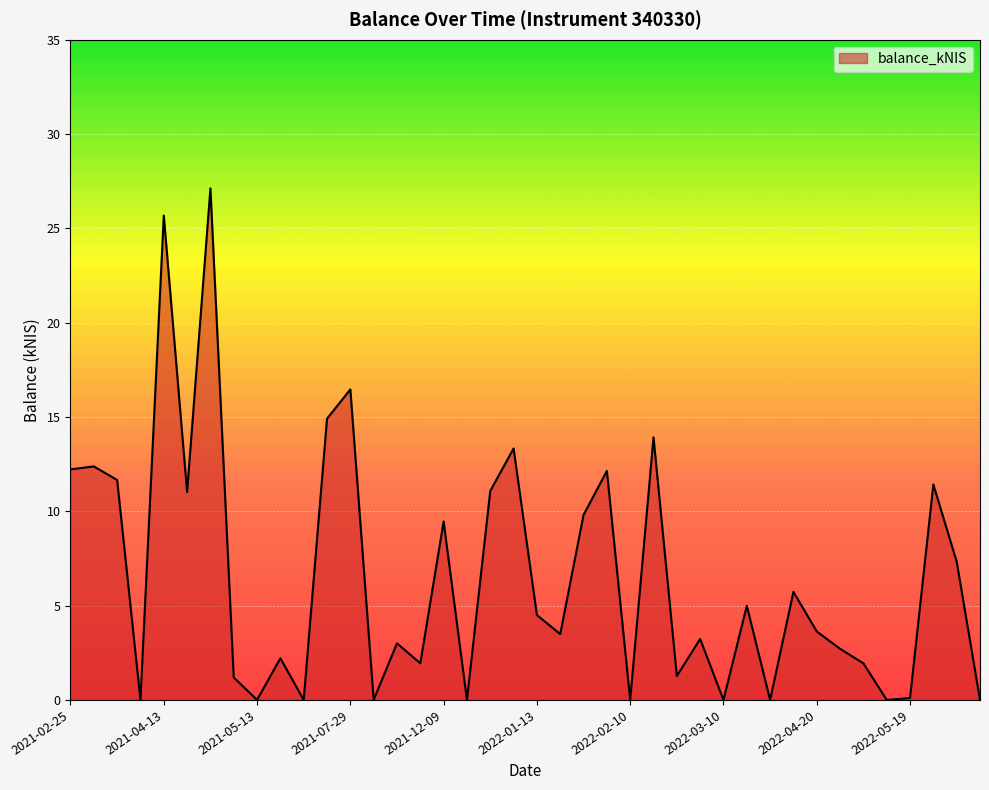

What is the maximum value shown in the chart?

27.1